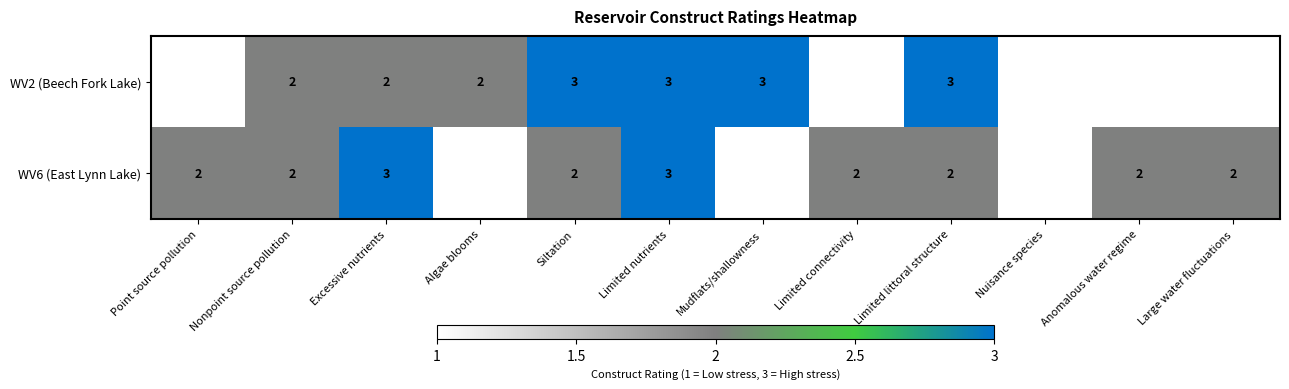

What is the total value across all series at Large water fluctuations?

3